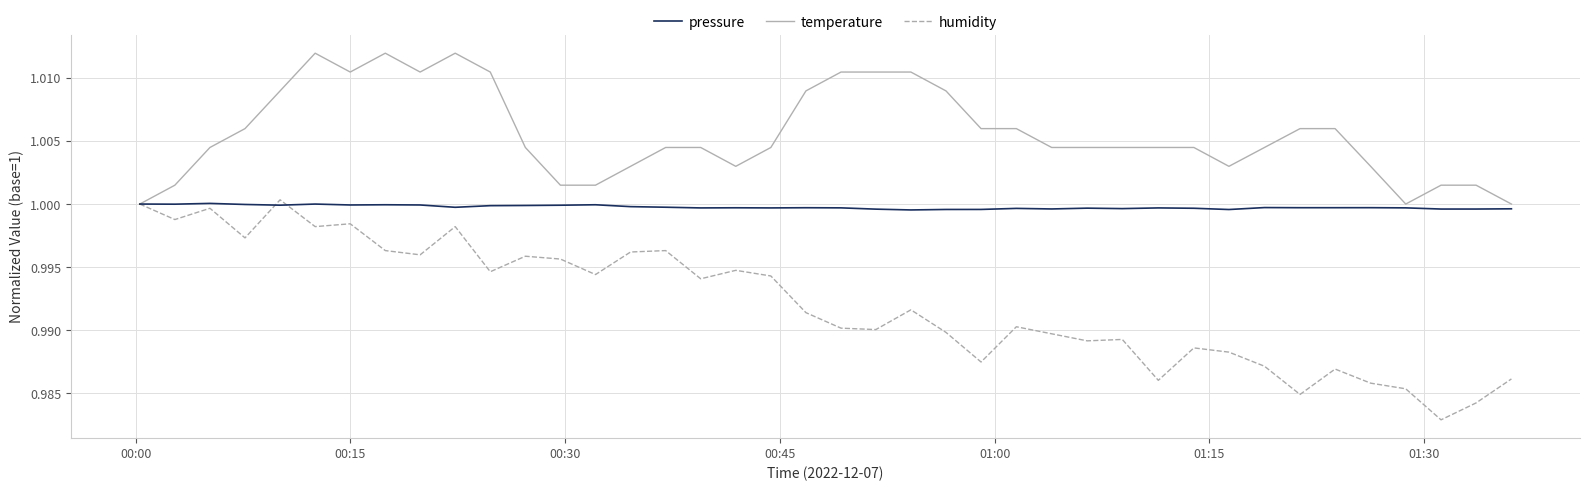

Rank the series by their average value, from highest to lowest.

temperature, pressure, humidity